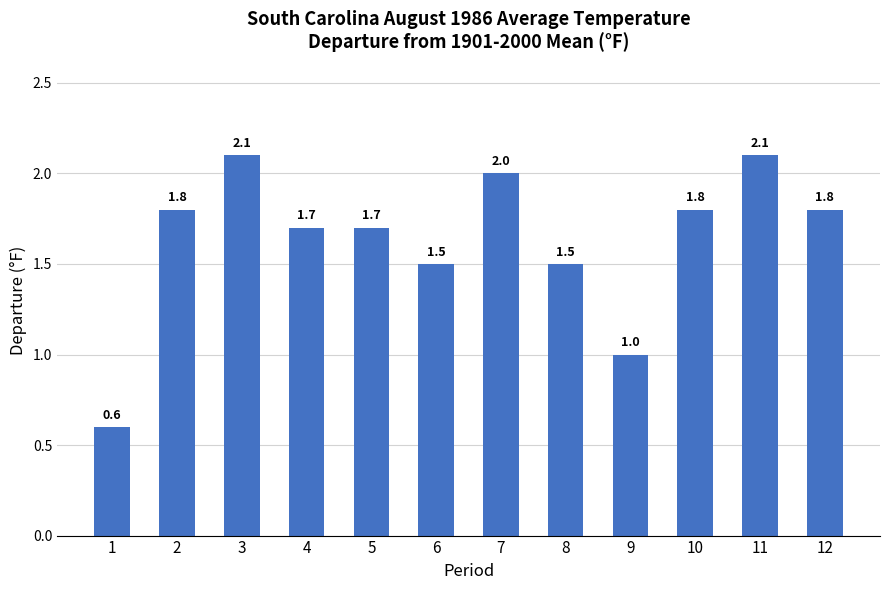

Reading left to right, extract all data points from this chart.

1=0.6	2=1.8	3=2.1	4=1.7	5=1.7	6=1.5	7=2.0	8=1.5	9=1.0	10=1.8	11=2.1	12=1.8